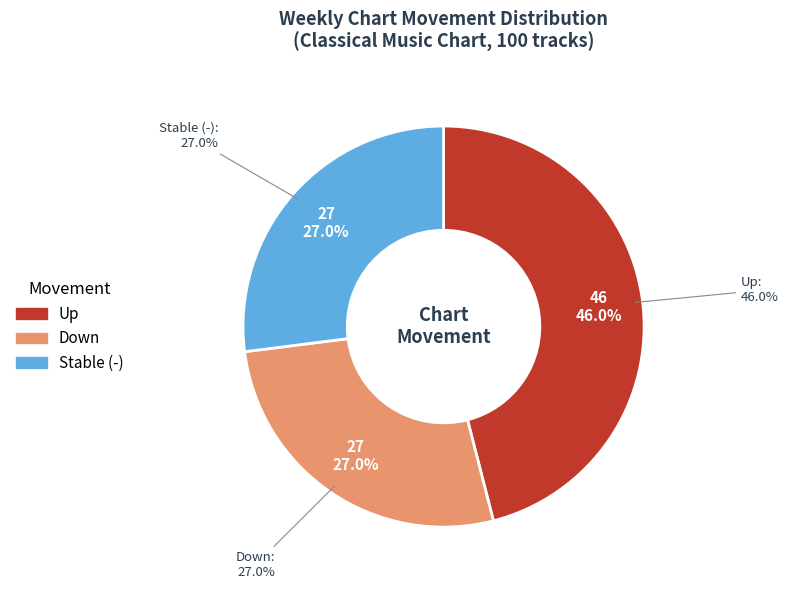

Does up represent more than half of the total?

No